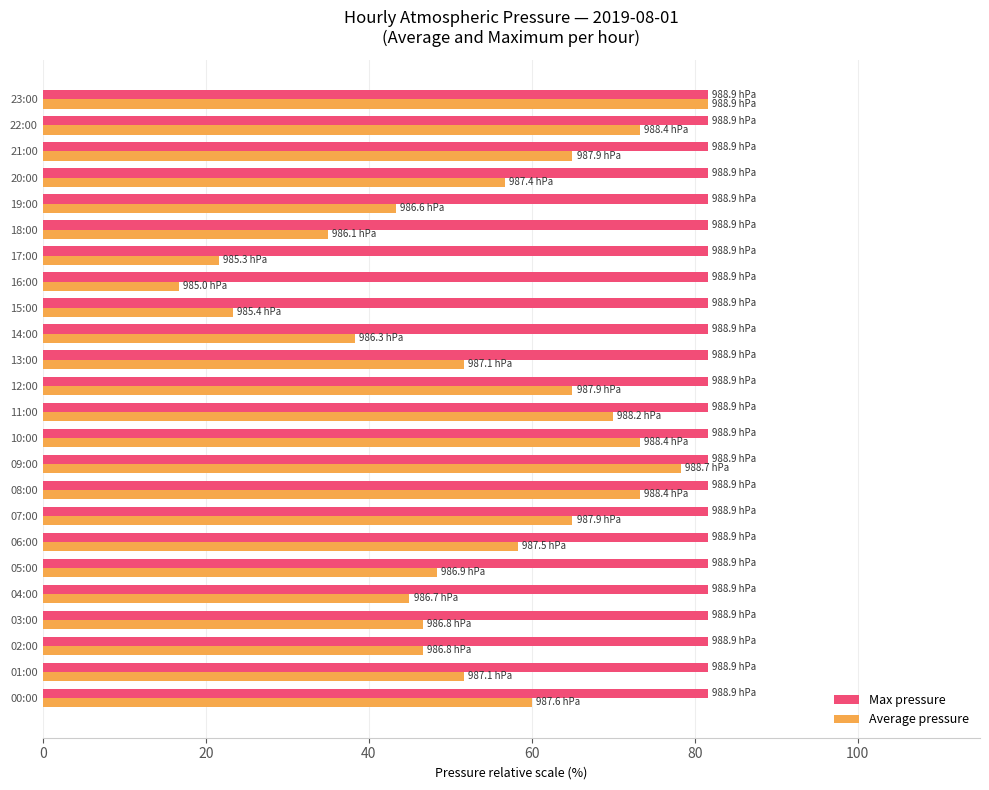

What is the average value of the Max pressure series?

81.7